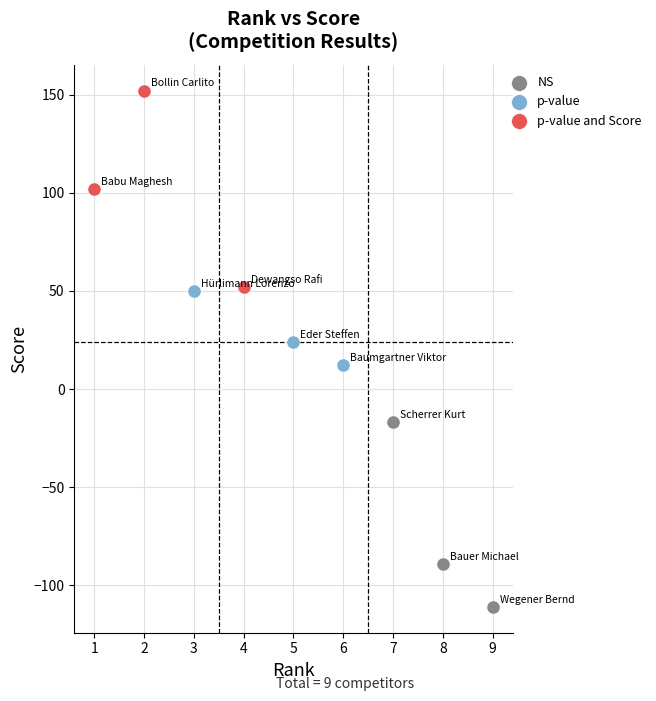

What are all the series names shown in the legend?

NS, p-value, p-value and Score